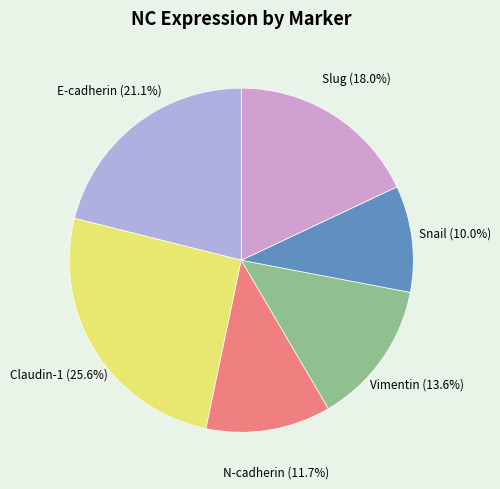

How many slices are in this pie chart?

6